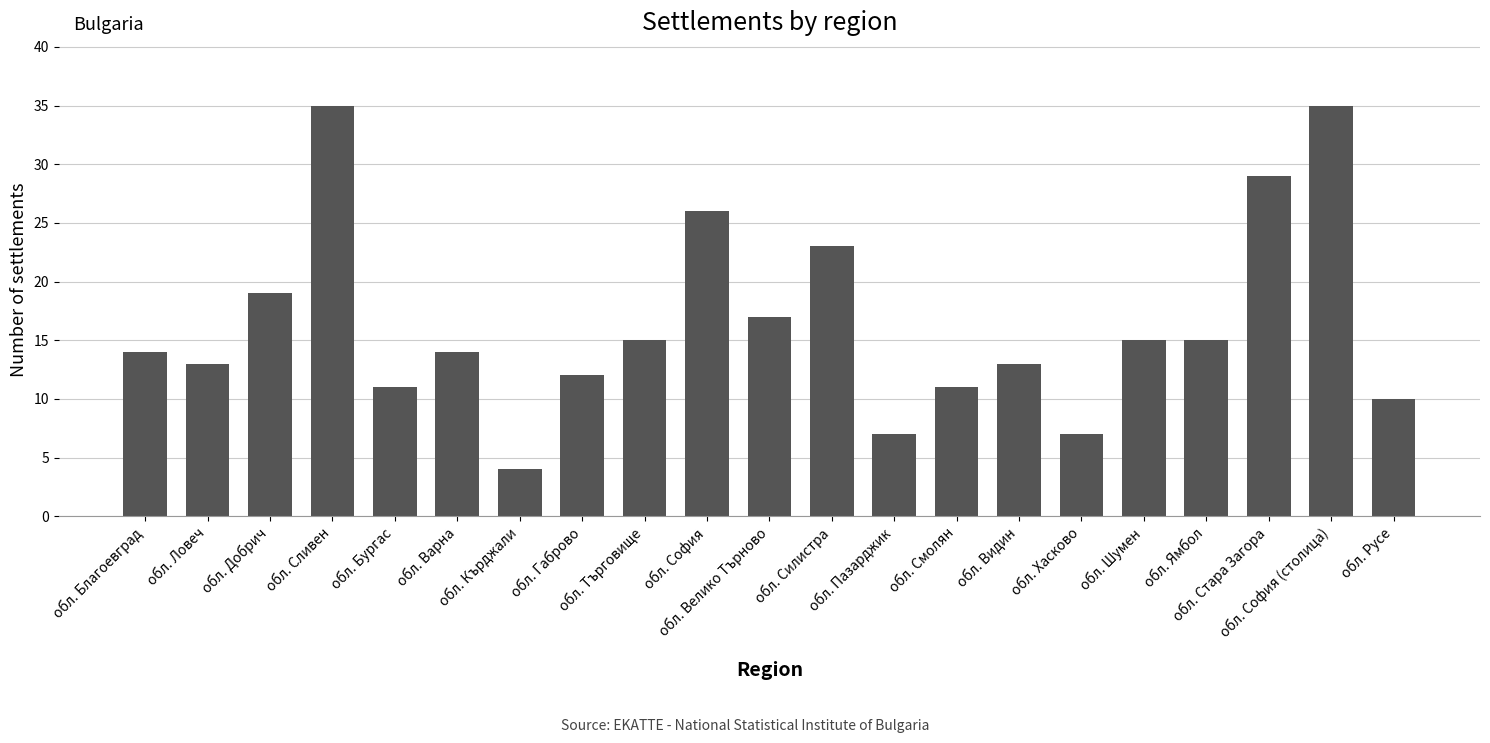

At which category does the chart reach its minimum across all series?

обл. Кърджали